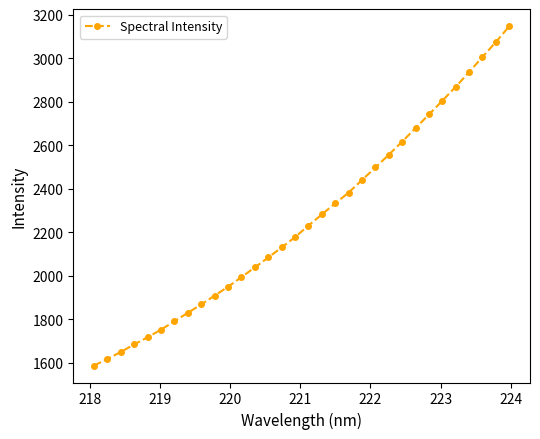

What is the value of the 13th point from the left?

2039.4